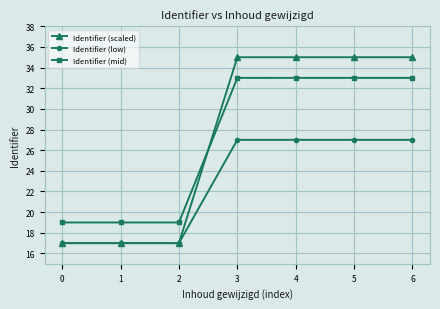

What is the average value of the Identifier (mid) series?

27.0